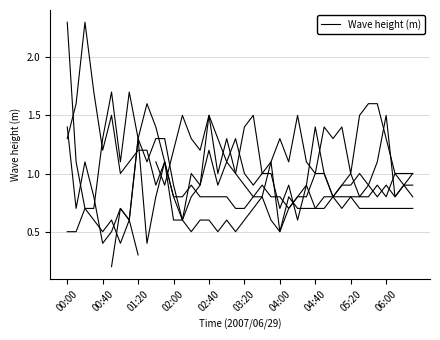

What is the value of the  11.065 point at the 24th from the left?

1.1